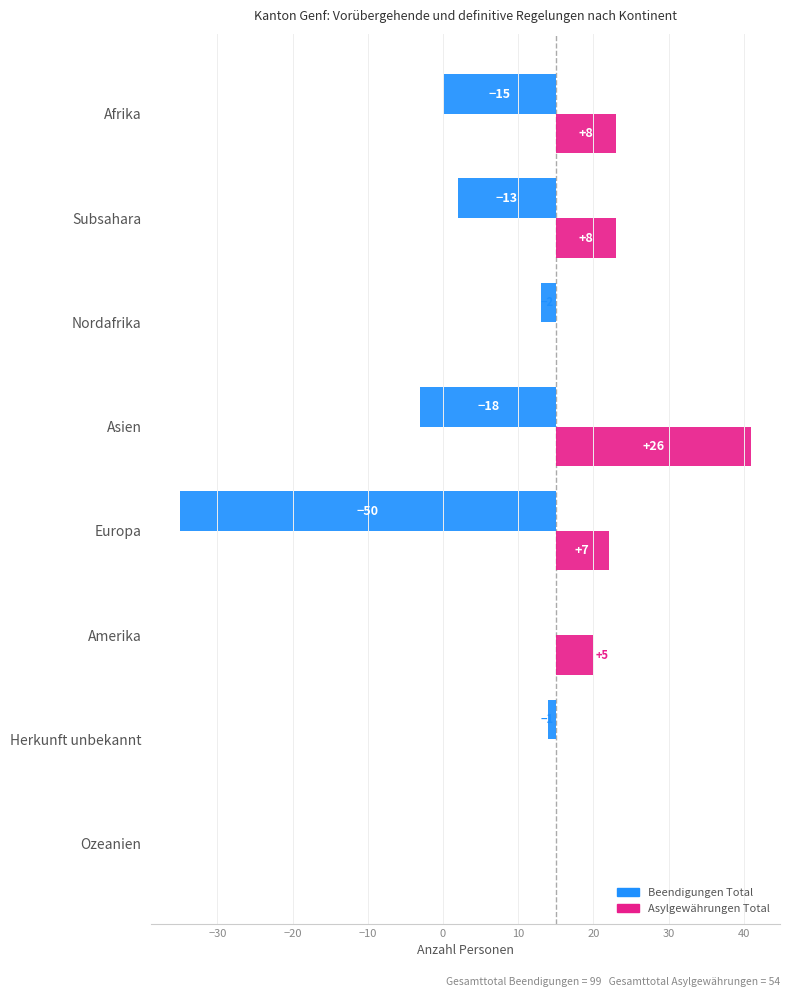

How many values in the Beendigungen Total series exceed -2?

3